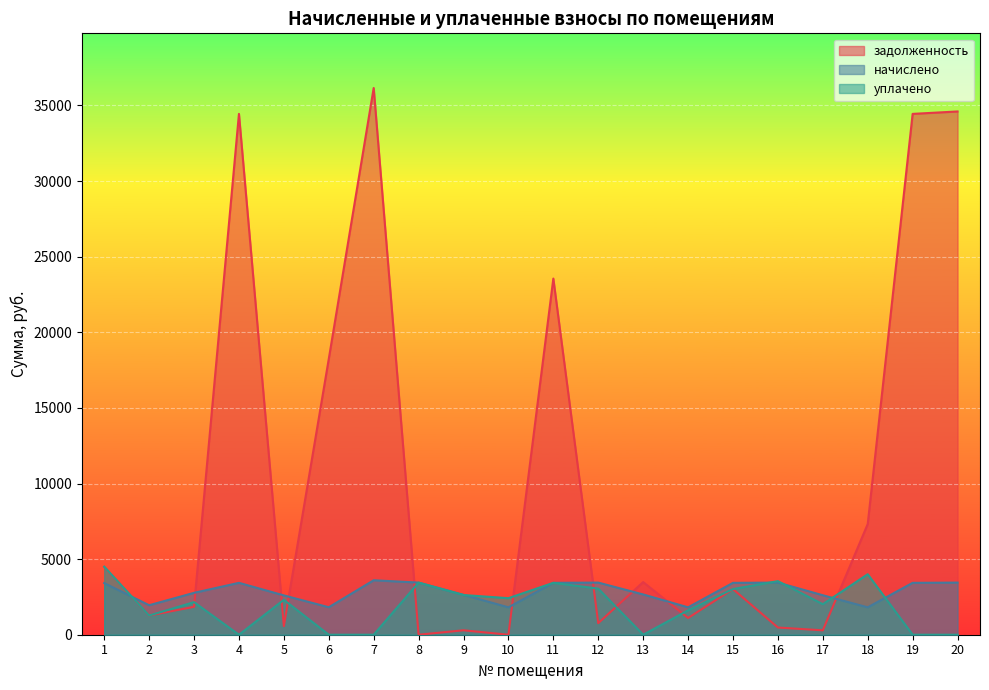

Reading left to right, transcribe all the data shown in this chart.

задолженность: 1=4486.2	2=1269.1	3=1846.7	4=34443.8	5=569.1	6=18238.0	7=36155.1	8=0.6	9=293.0	10=0.0	11=23552.8	12=766.0	13=3480.0	14=1108.6	15=3018.0	16=476.4	17=290.1	18=7318.6	19=34443.8	20=34604.3
начислено: 1=3415.2	2=1950.0	3=2770.6	4=3431.2	5=2600.1	6=1816.8	7=3601.7	8=3447.2	9=2637.4	10=1811.5	11=3431.2	12=3447.2	13=2664.0	14=1811.5	15=3431.2	16=3447.2	17=2610.7	18=1811.5	19=3431.2	20=3447.2
уплачено: 1=4500.0	2=1269.1	3=2154.6	4=0.0	5=2309.0	6=0.0	7=0.0	8=3446.6	9=2625.5	10=2416.0	11=3432.0	12=3048.3	13=0.0	14=1612.0	15=3020.5	16=3543.0	17=2018.8	18=4000.0	19=0.0	20=0.0